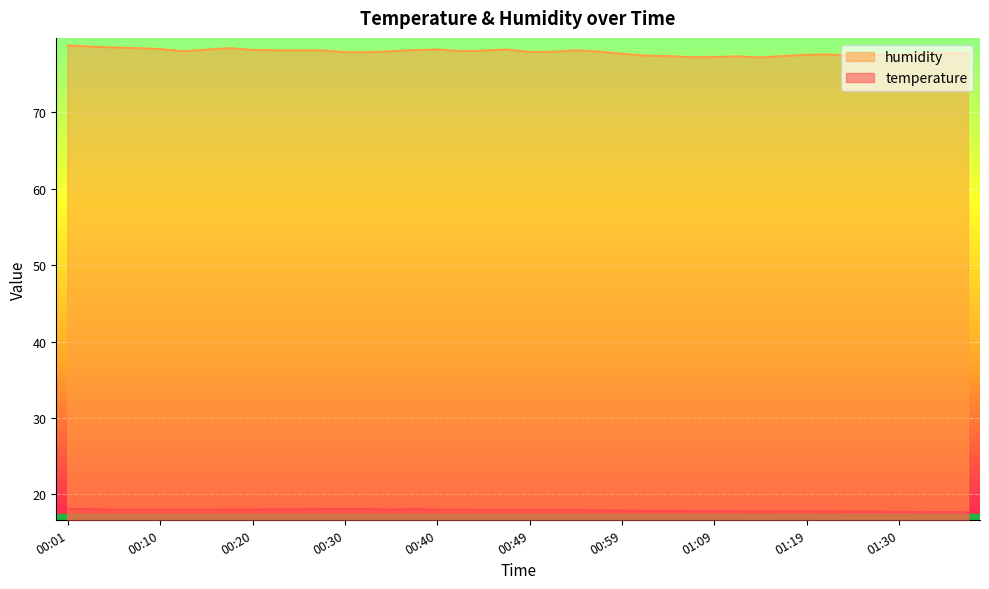

What is the difference between the maximum and minimum values in the temperature series?

0.4